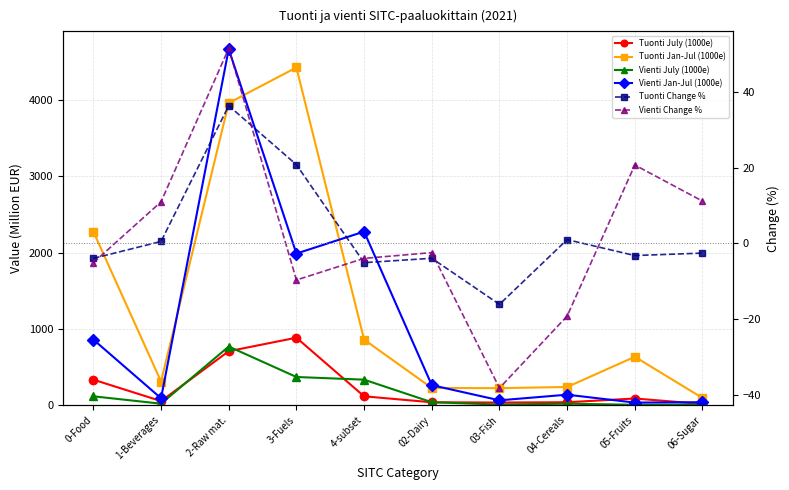

Is this an area chart (filled region under the line)?

No